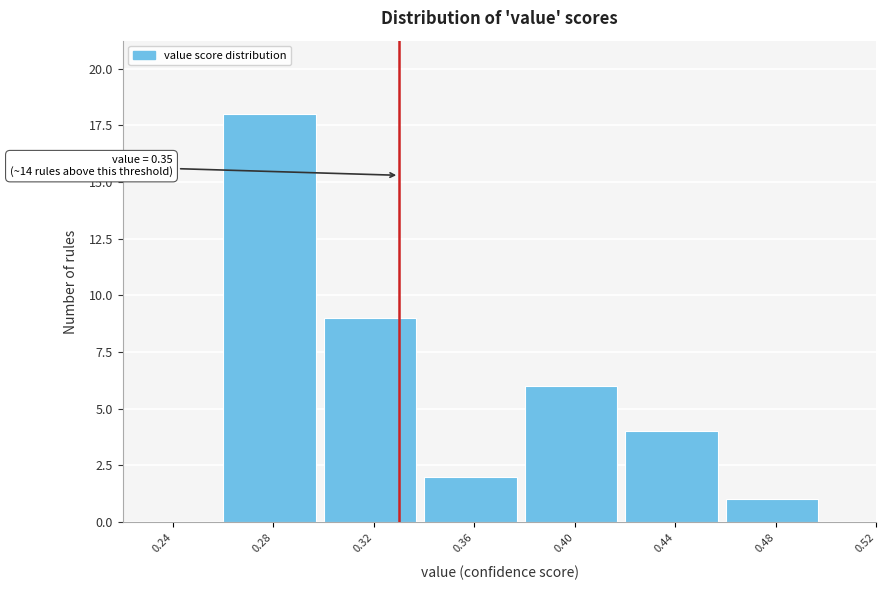

Reading right to left, what are all the values shown in this chart?

0.52=0	0.48=1	0.44=4	0.40=6	0.36=2	0.32=9	0.28=18	0.24=0